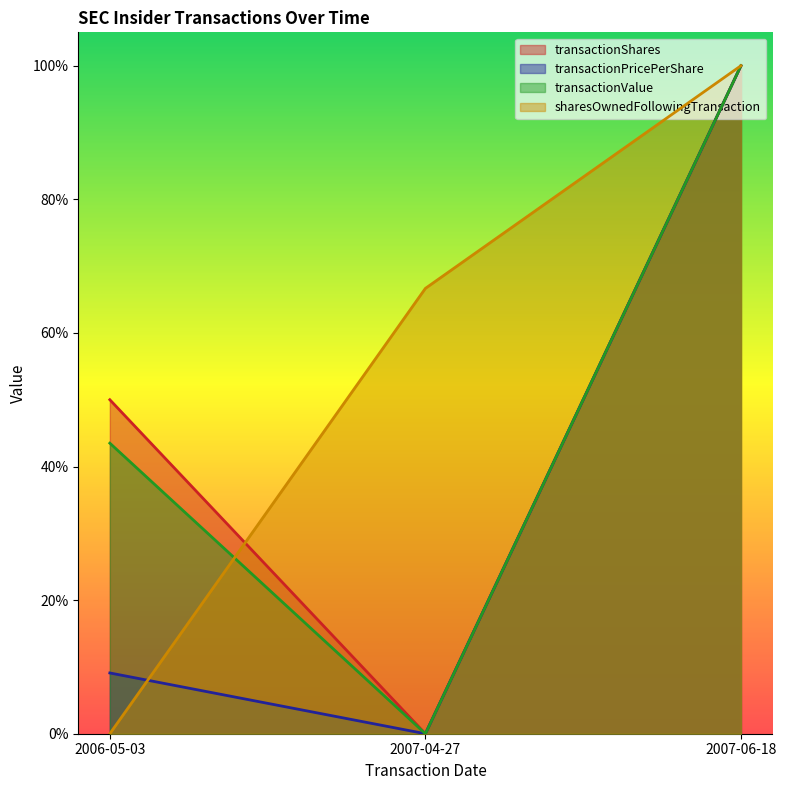

What is the maximum value for transactionPricePerShare?

1.0